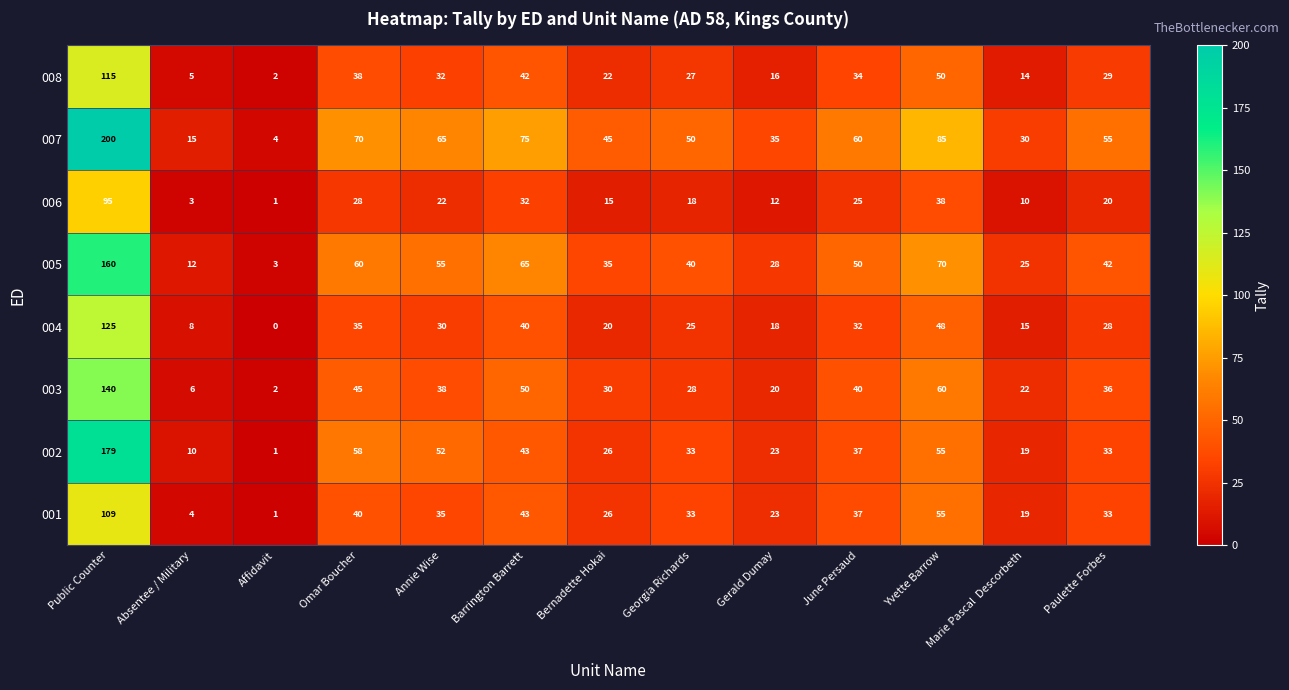

What is the total value across all series at June Persaud?

315